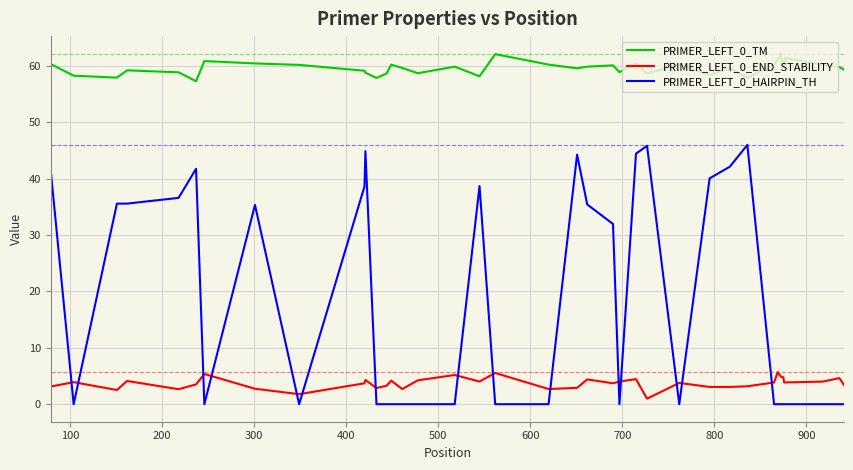

What is the sum of all PRIMER_LEFT_0_HAIRPIN_TH values?

679.0